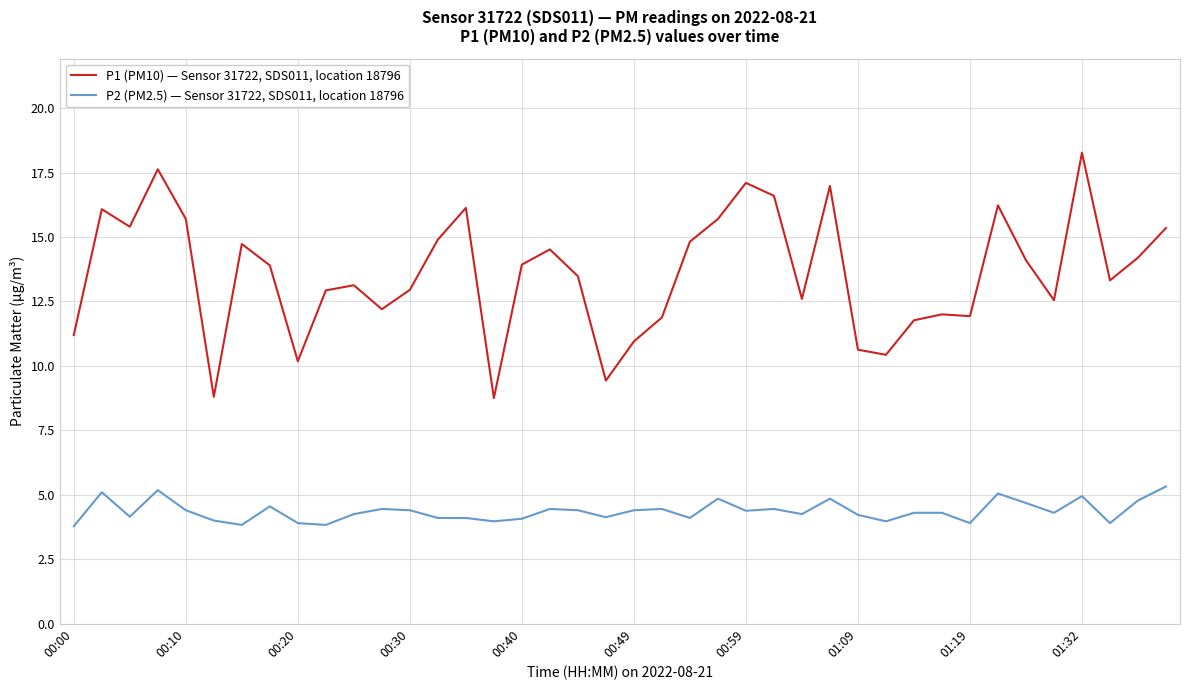

True or false: P2 (PM2.5) — Sensor 31722, SDS011, location 18796 and P1 (PM10) — Sensor 31722, SDS011, location 18796 intersect in this chart.

False